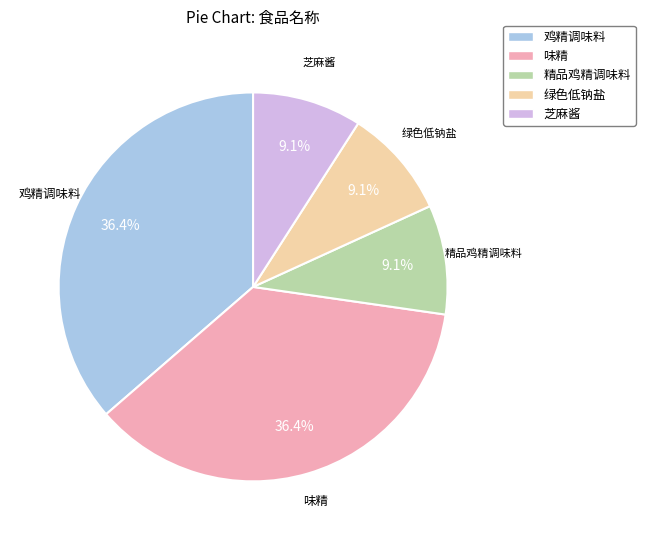

To the nearest percent, what percentage of the pie is 绿色低钠盐?

9%